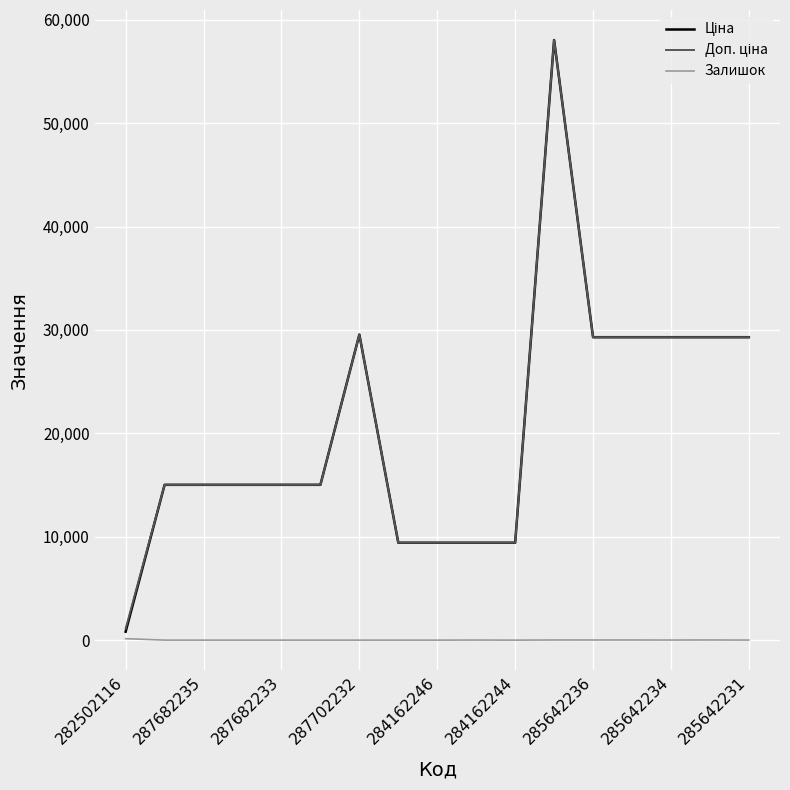

Is this an area chart (filled region under the line)?

No